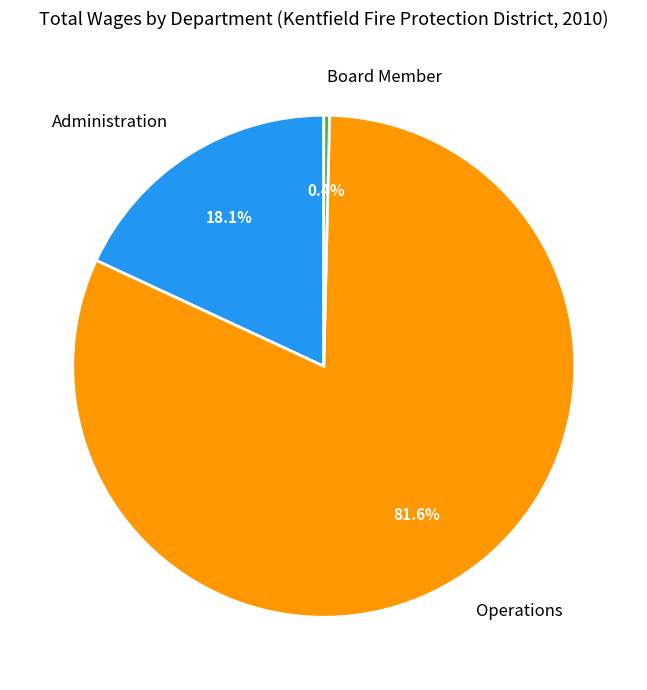

Rank the categories by value from highest to lowest.

Operations, Administration, Board Member